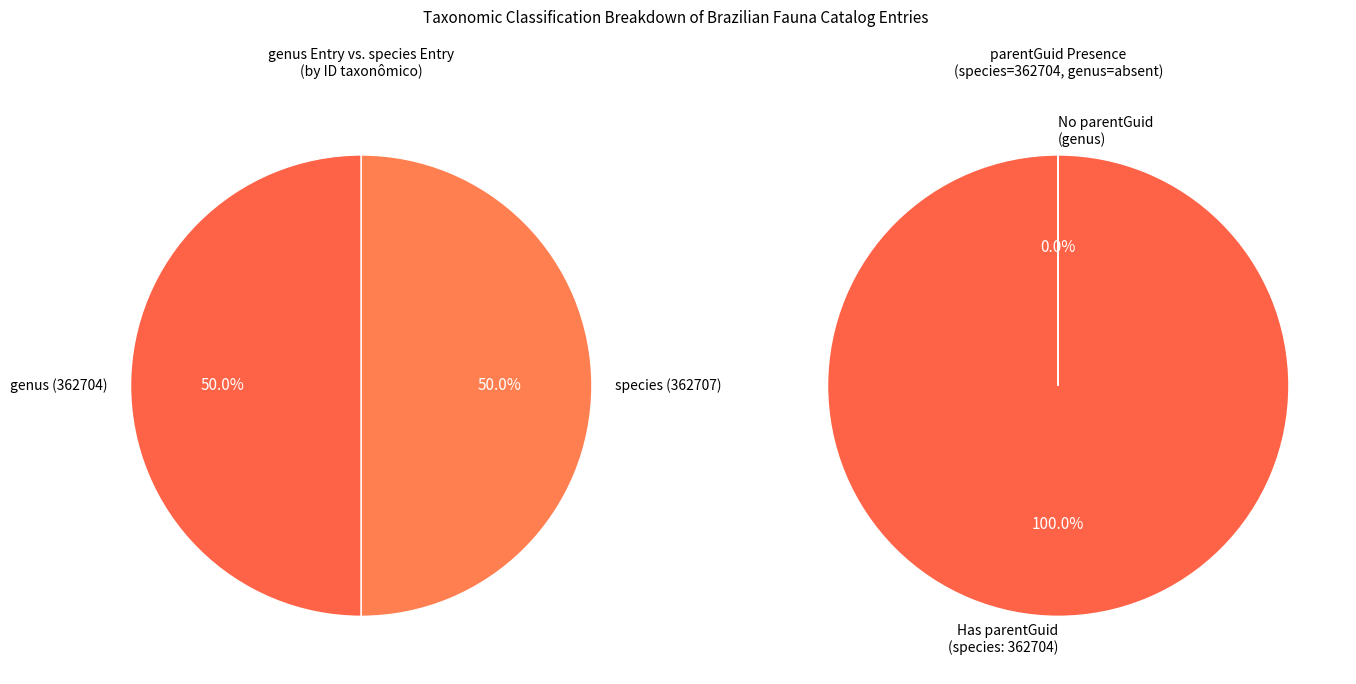

Combined, what portion of the pie is 362707 and 362704?

100.0%